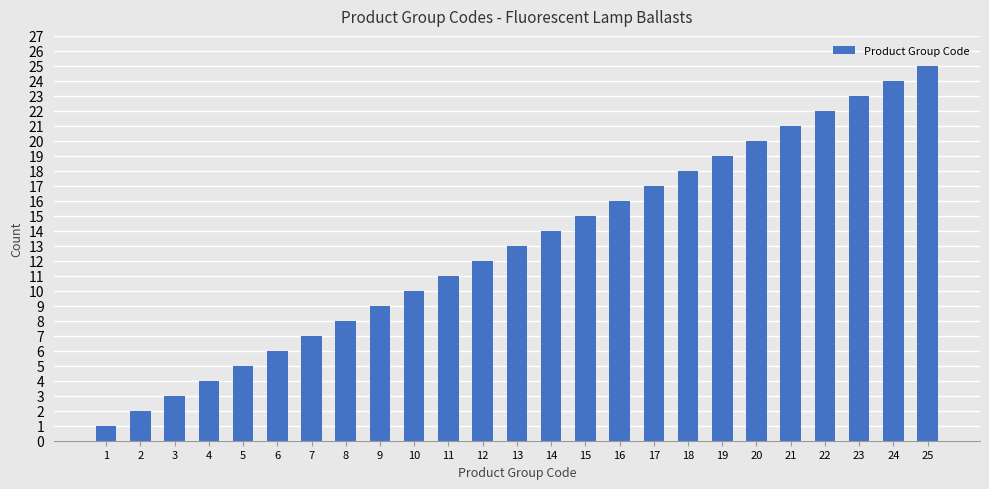

Reading left to right, what are all the values shown in this chart?

1=1	2=2	3=3	4=4	5=5	6=6	7=7	8=8	9=9	10=10	11=11	12=12	13=13	14=14	15=15	16=16	17=17	18=18	19=19	20=20	21=21	22=22	23=23	24=24	25=25